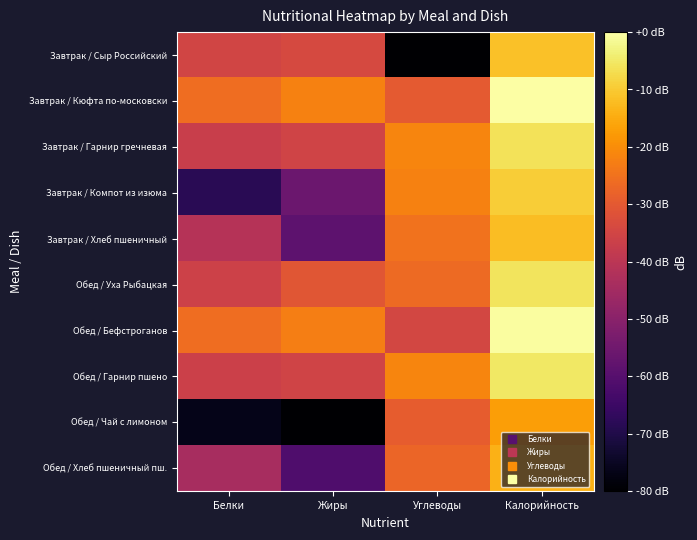

Which label corresponds to the smallest value in the chart?

Углеводы